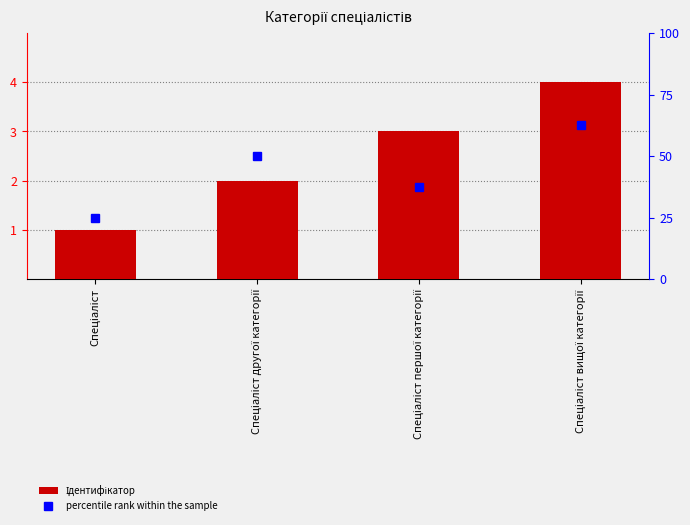

Reading right to left, extract all data points from this chart.

4	3	2	1